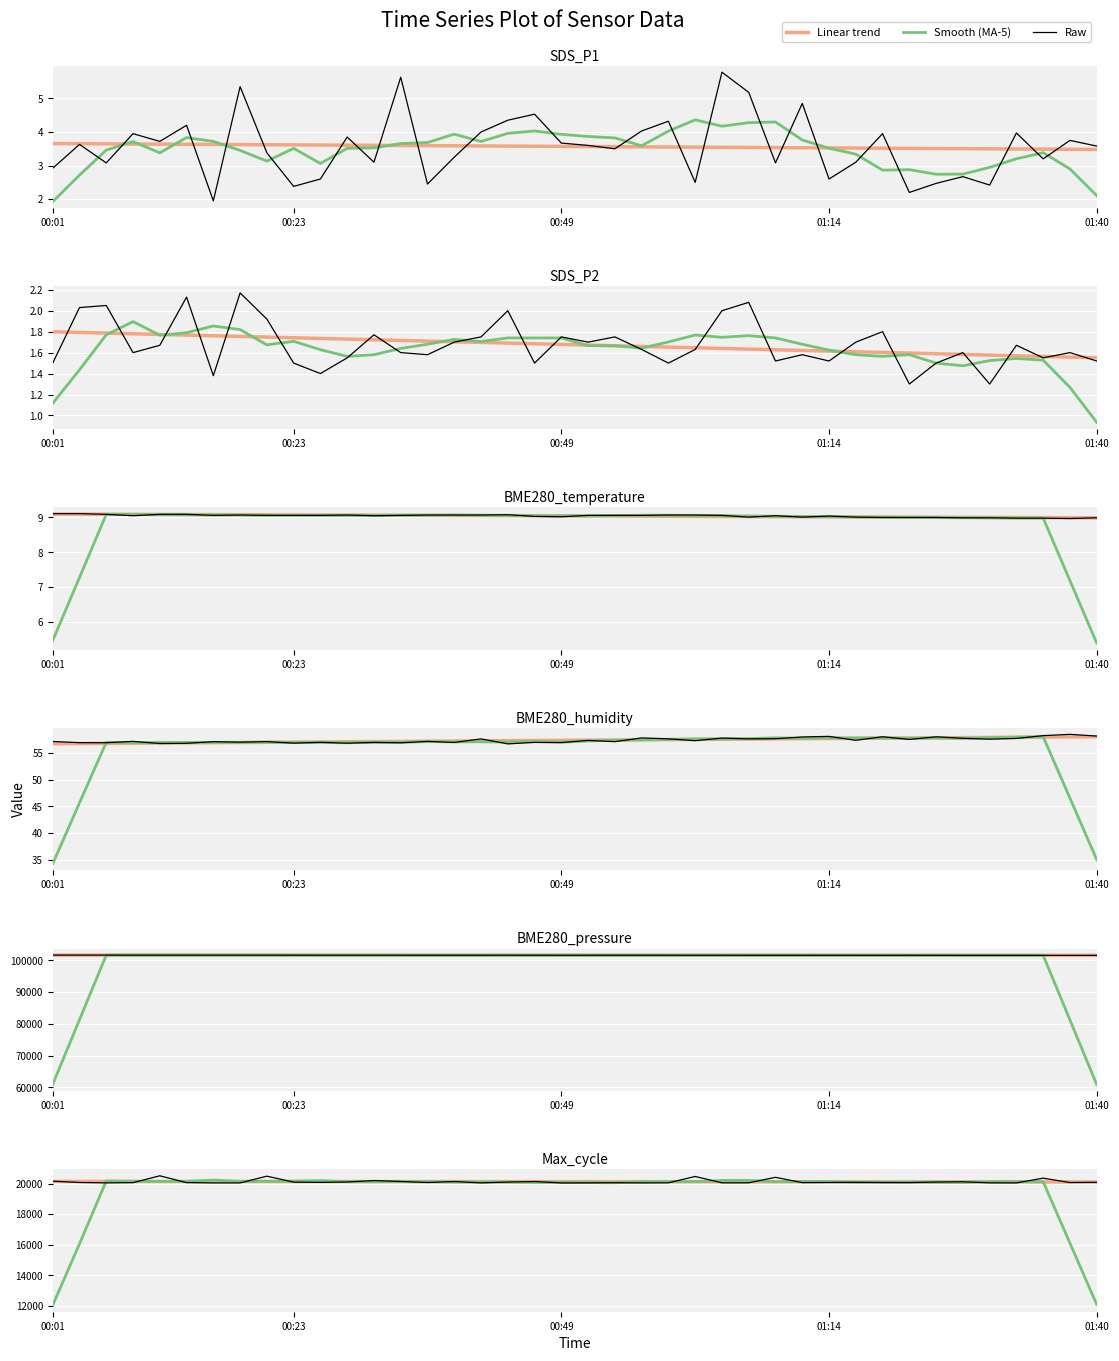

Which series changed the most between 29 and 32?

Max_cycle